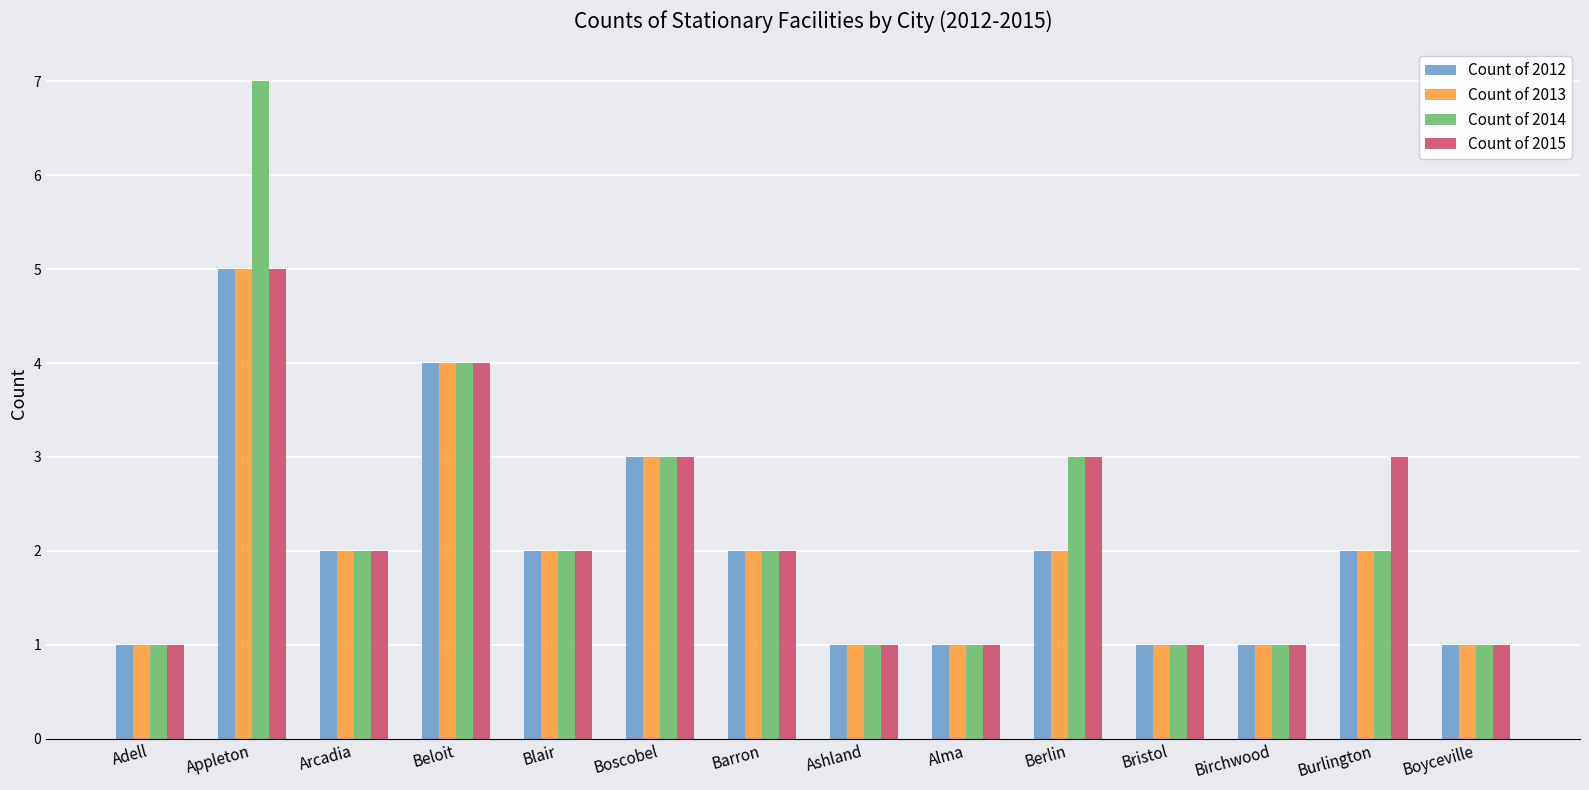

At which category is the sum across all series the highest?

Appleton